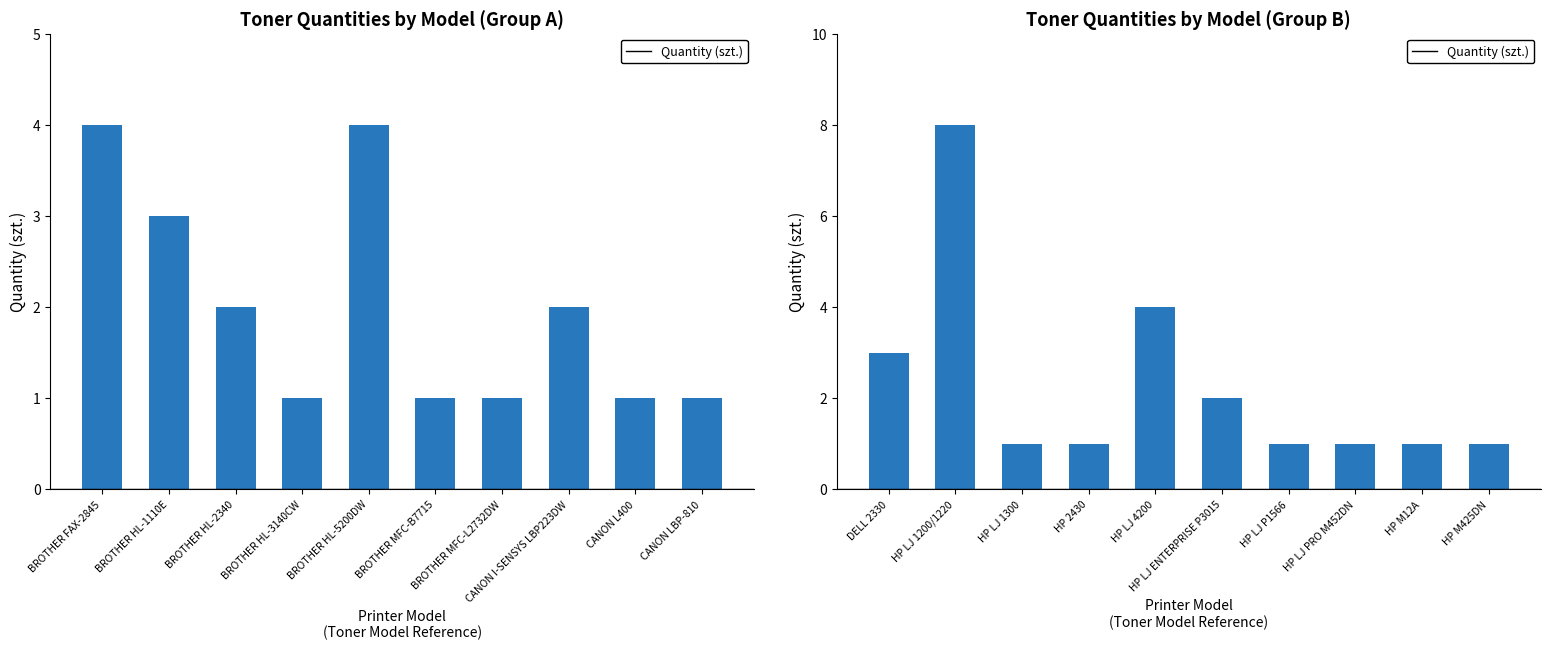

Is it true that the value at HP LJ 4200 is 6?

False